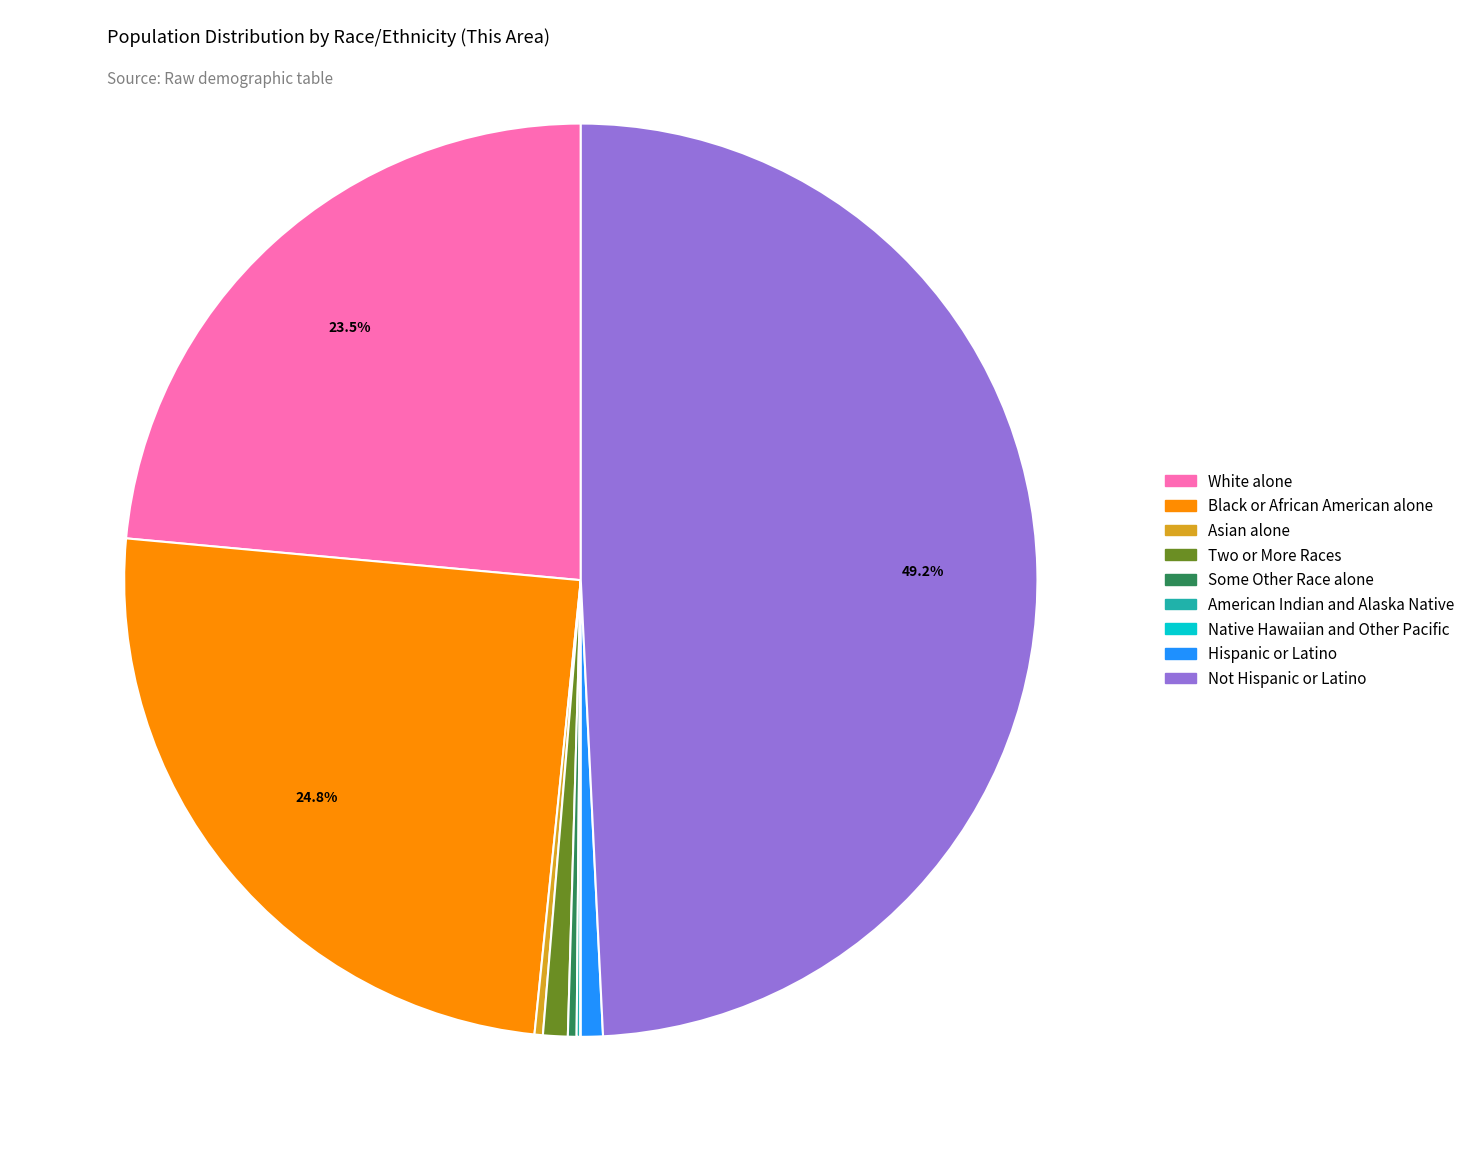

Which slice is the largest?

Not Hispanic or Latino